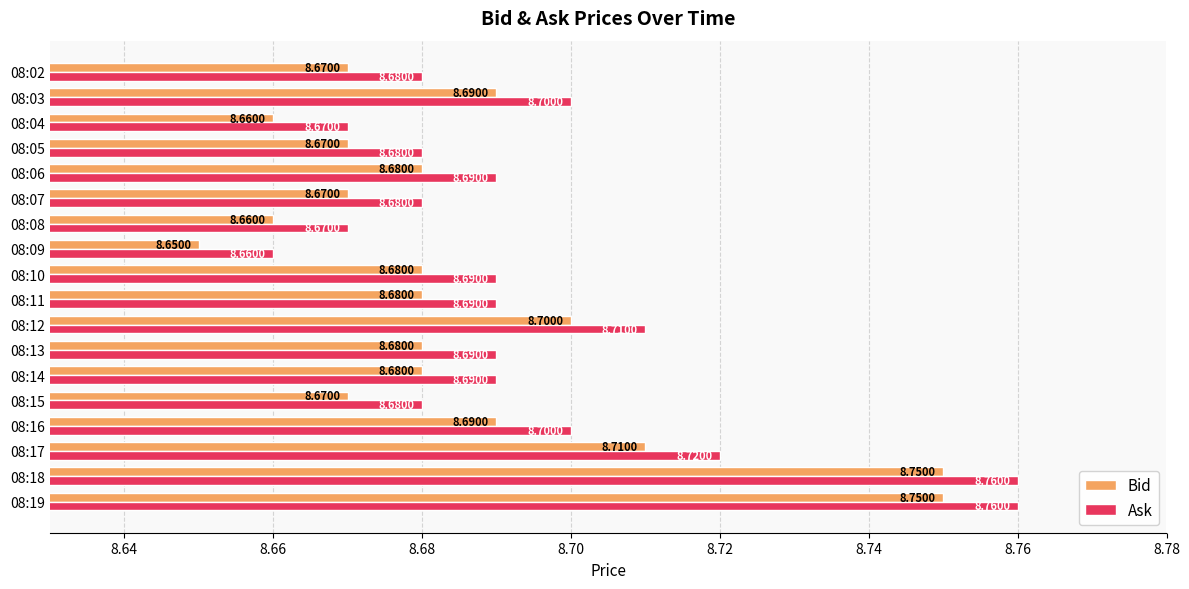

Rank the series by their maximum value, from highest to lowest.

Ask, Bid